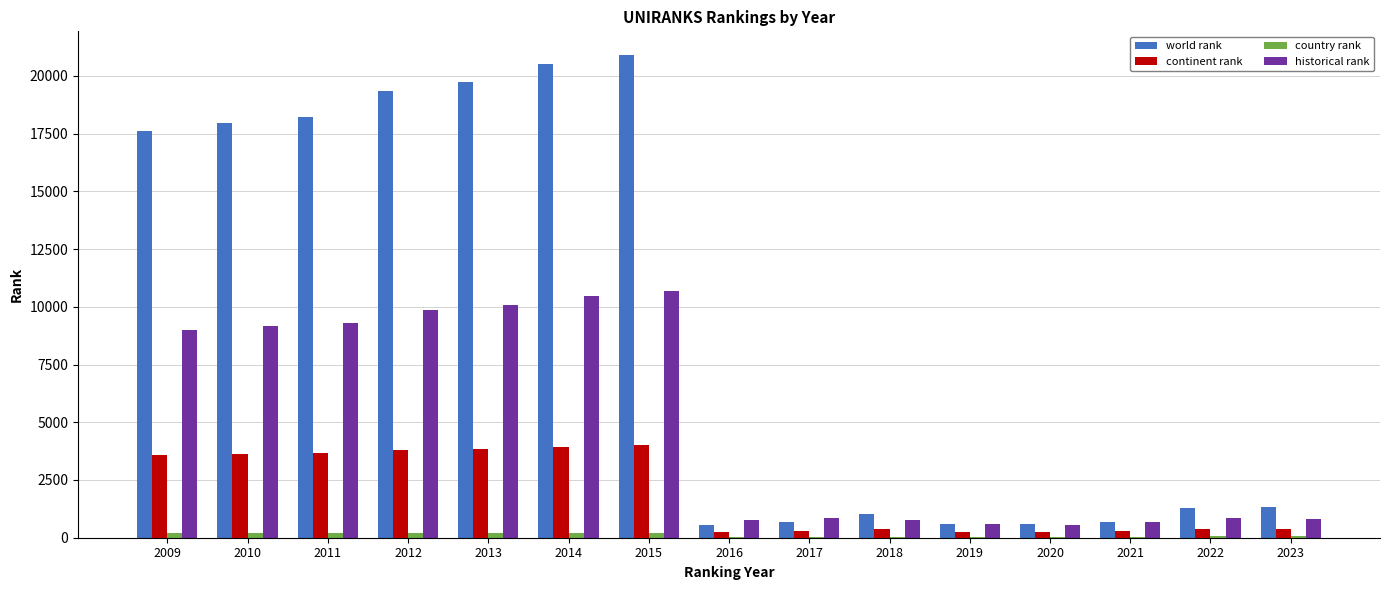

What is the highest value of the world rank series?

20882.0